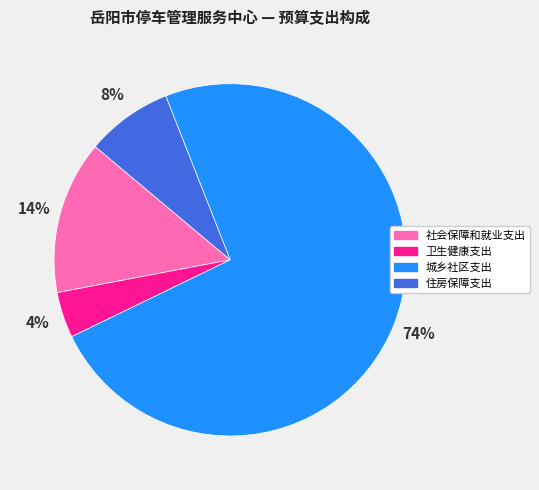

Rank the categories by value from highest to lowest.

城乡社区支出, 社会保障和就业支出, 住房保障支出, 卫生健康支出